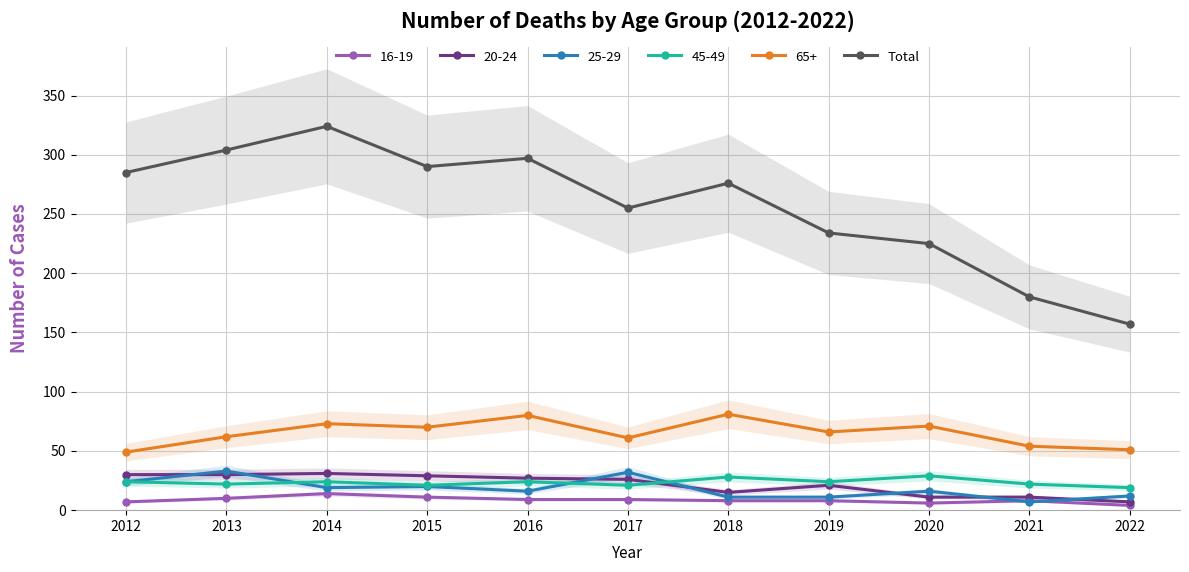

How many lines are shown in the chart?

1